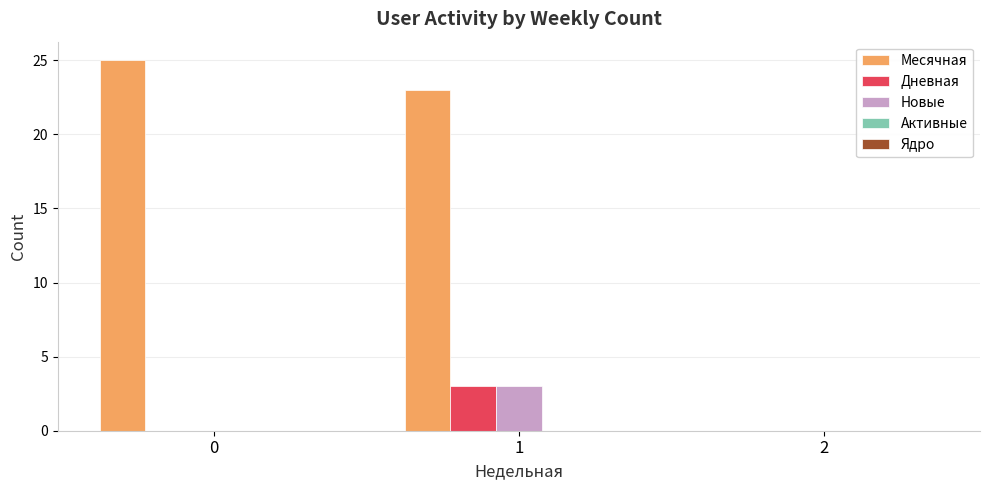

Count the number of categories in the chart.

3